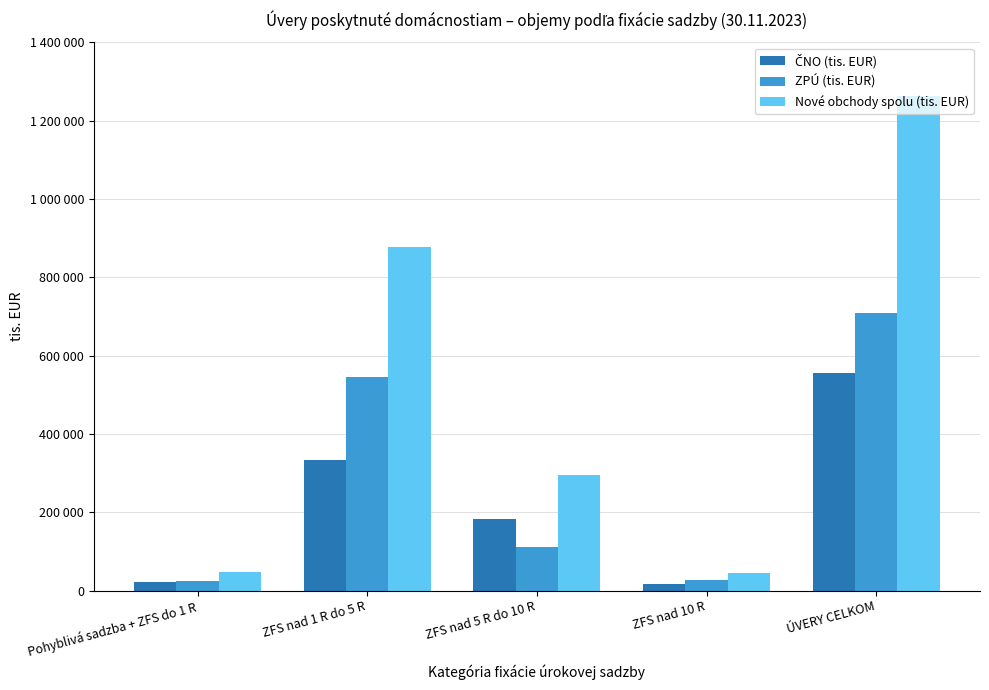

Reading left to right, what are all the values shown in this chart?

ČNO (tis. EUR): Pohyblivá sadzba + ZFS do 1 R=21860	ZFS nad 1 R do 5 R=332496	ZFS nad 5 R do 10 R=183425	ZFS nad 10 R=17407	ÚVERY CELKOM=555189
ZPÚ (tis. EUR): Pohyblivá sadzba + ZFS do 1 R=25244	ZFS nad 1 R do 5 R=545204	ZFS nad 5 R do 10 R=110512	ZFS nad 10 R=26876	ÚVERY CELKOM=707836
Nové obchody spolu (tis. EUR): Pohyblivá sadzba + ZFS do 1 R=47104	ZFS nad 1 R do 5 R=877700	ZFS nad 5 R do 10 R=293937	ZFS nad 10 R=44283	ÚVERY CELKOM=1263024